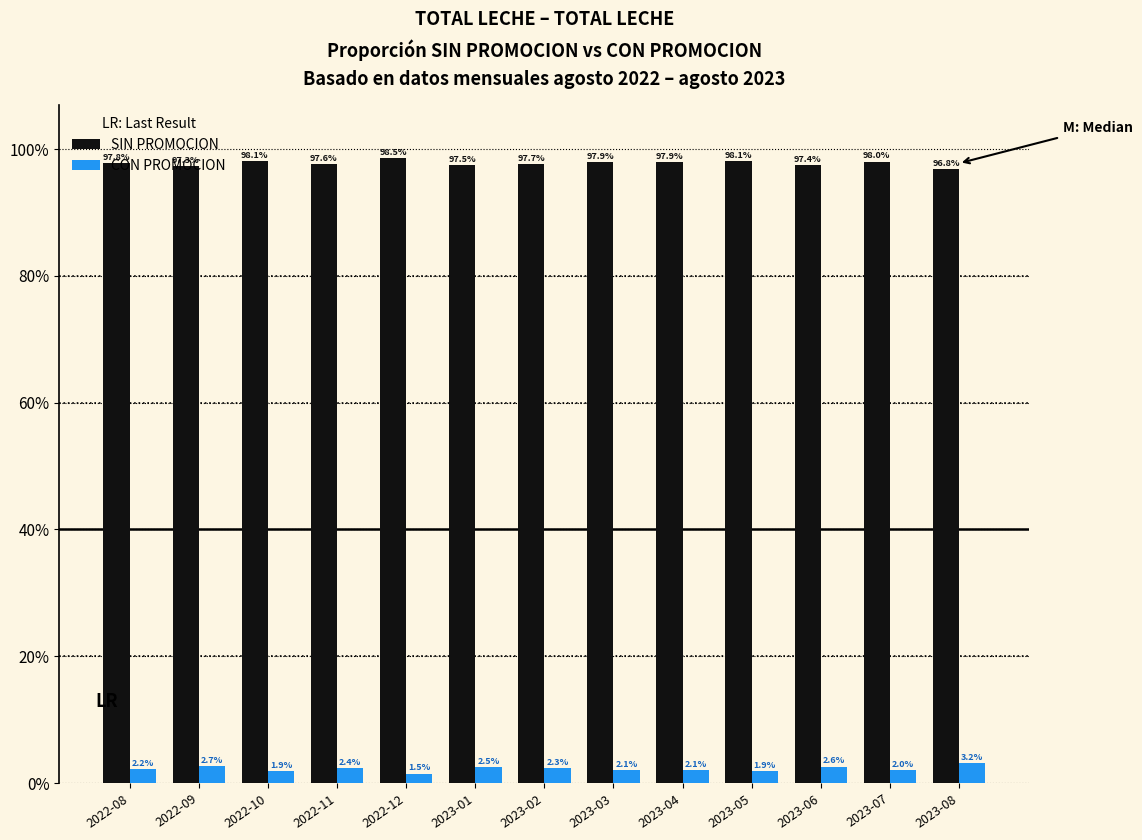

What are all the series names shown in the legend?

SIN PROMOCION, CON PROMOCION